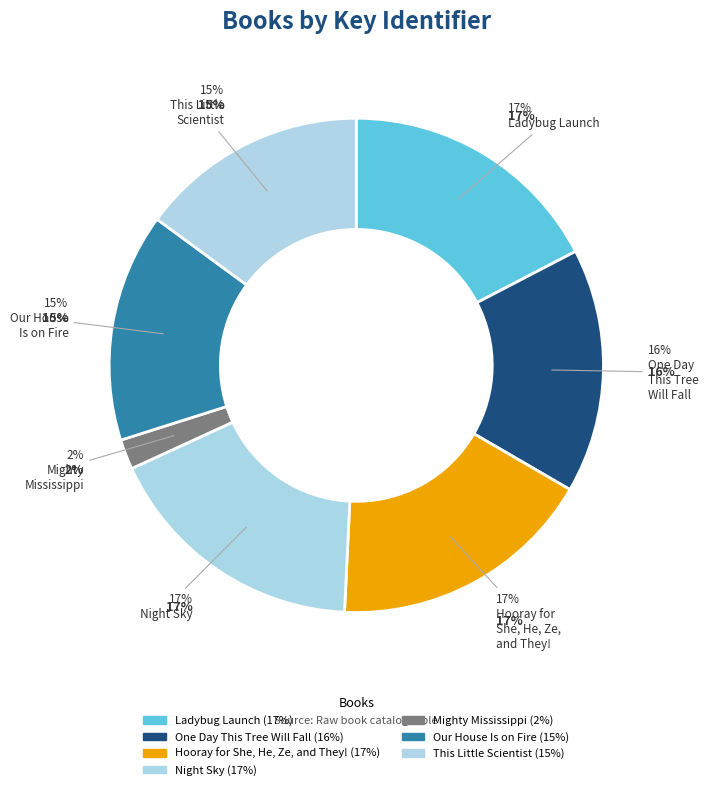

What percentage is the Night Sky slice, to the nearest percent?

17%